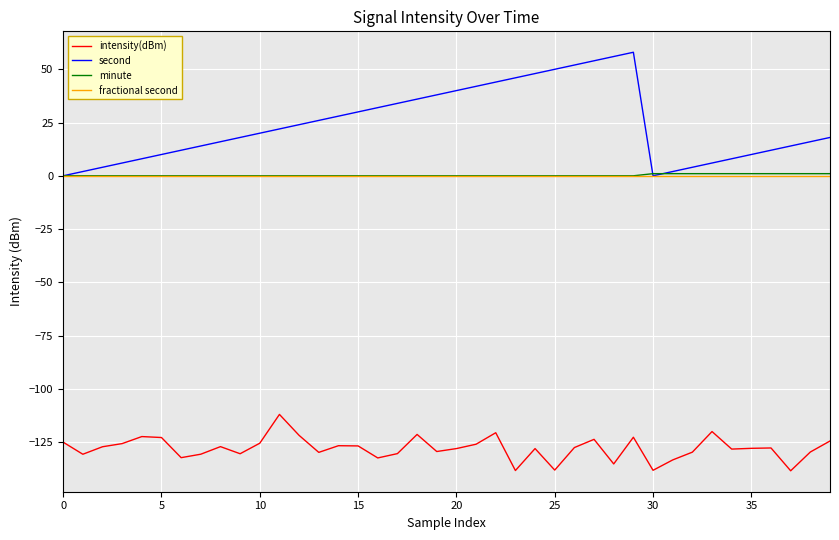

True or false: intensity(dBm) and second cross at least once.

False